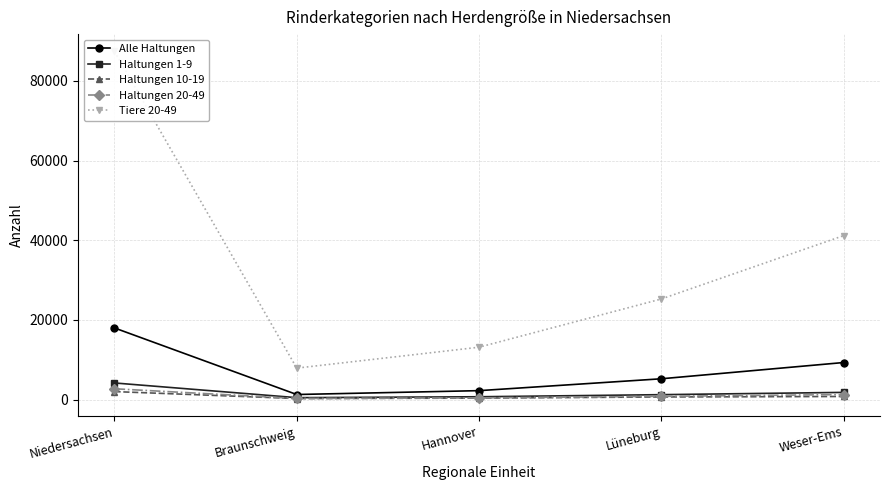

Reading right to left, extract all data points from this chart.

Alle Haltungen: 9286	5205	2224	1254	17969
Haltungen 1-9: 1787	1217	690	462	4156
Haltungen 10-19: 760	639	352	240	1991
Haltungen 20-49: 1237	800	403	258	2698
Tiere 20-49: 41147	25243	13131	7883	87404